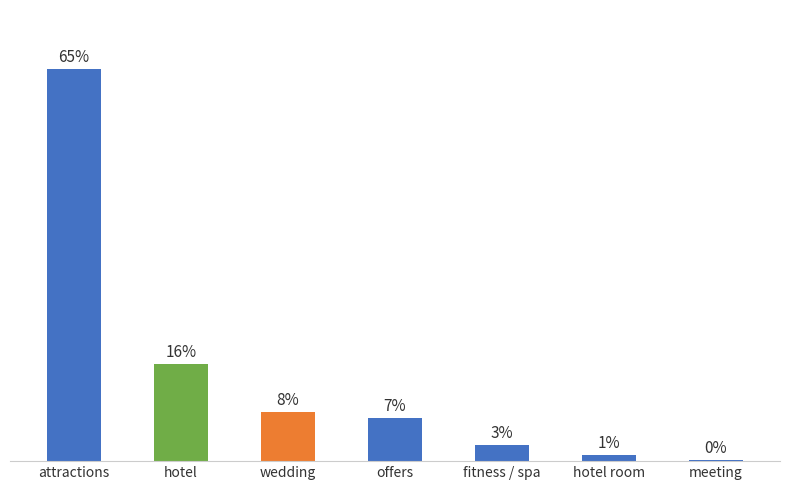

True or false: the data shows 0.3 at meeting.

False